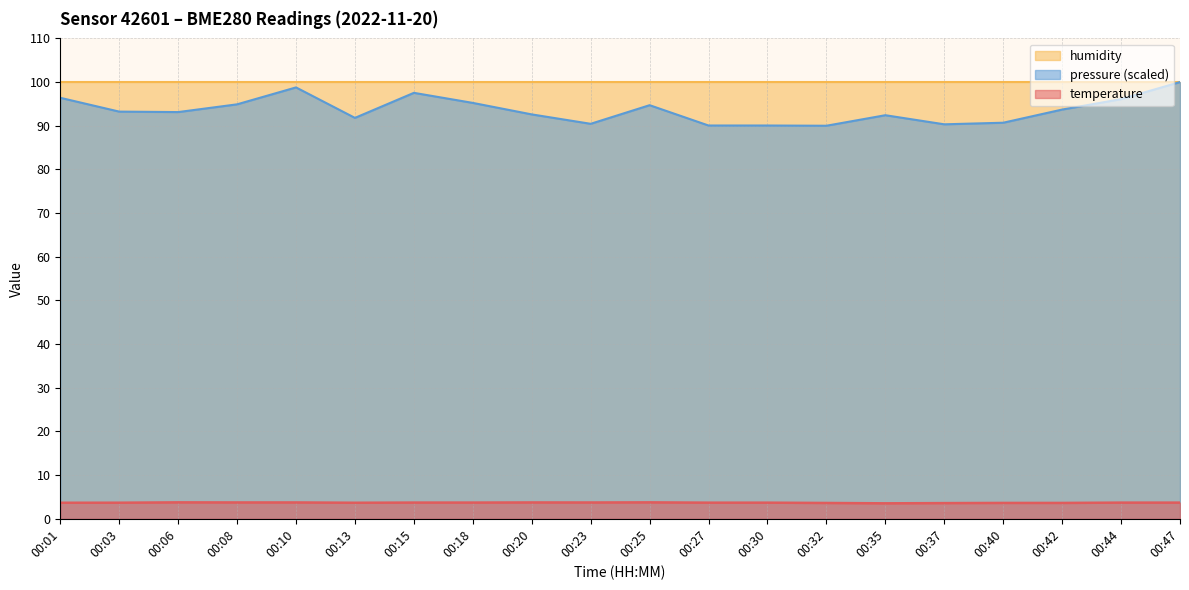

True or false: pressure_norm and temperature intersect in this chart.

False